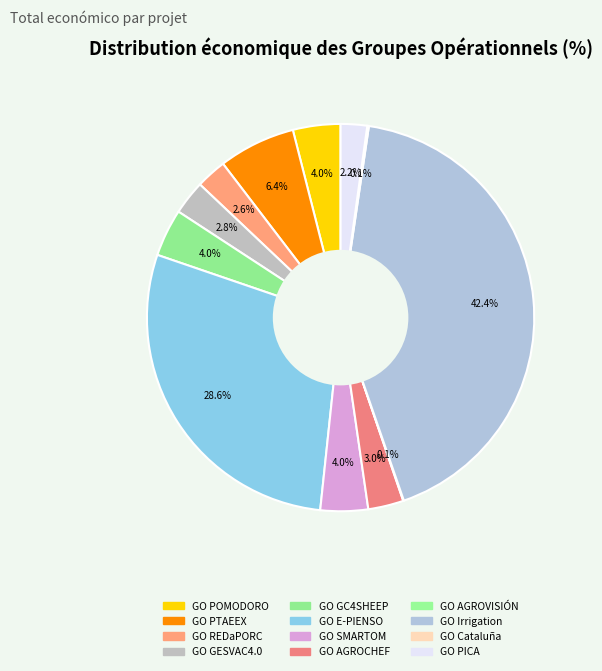

How many segments does this pie chart have?

12